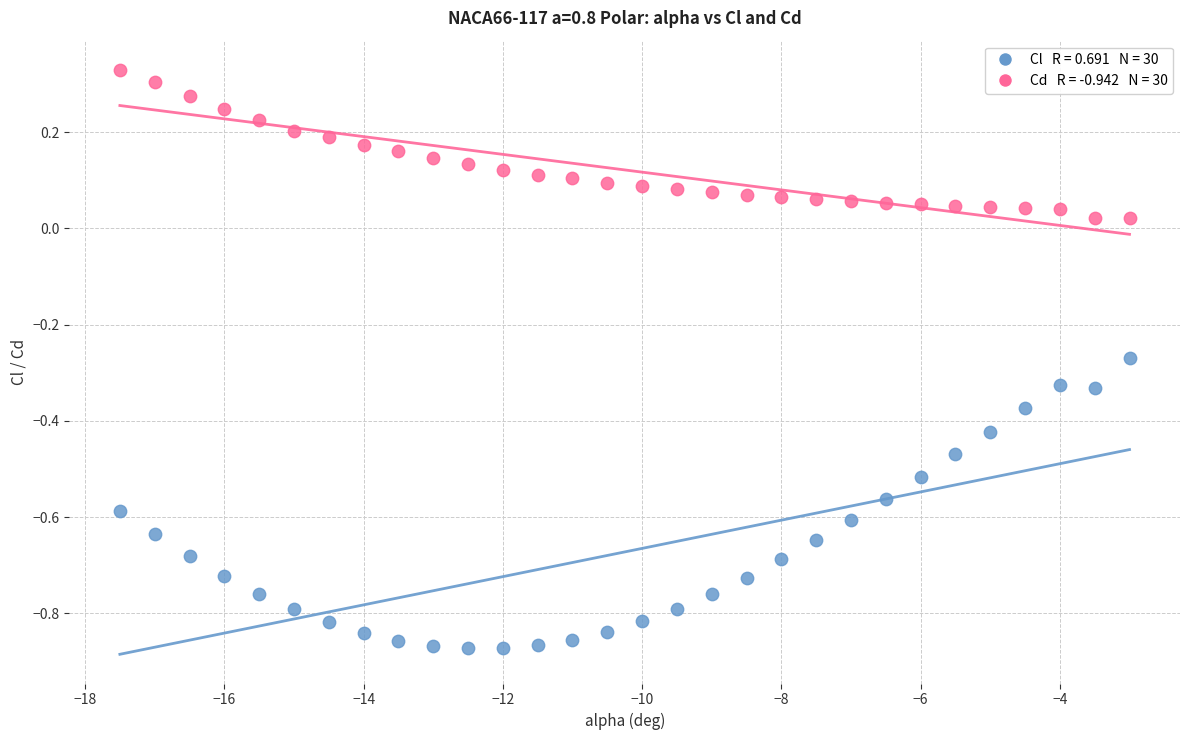

Across all data points, what is the range of Y values (max minus min)?

1.2